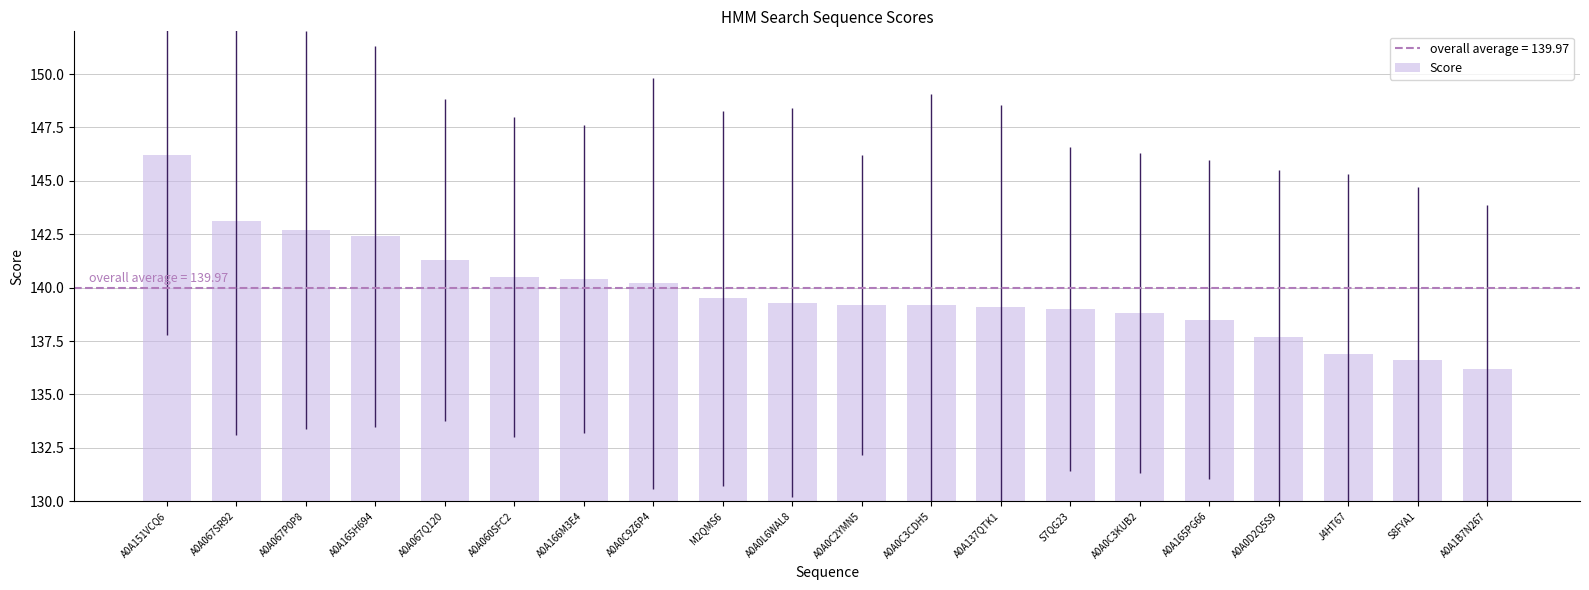

What is the sum of all values?

2796.8